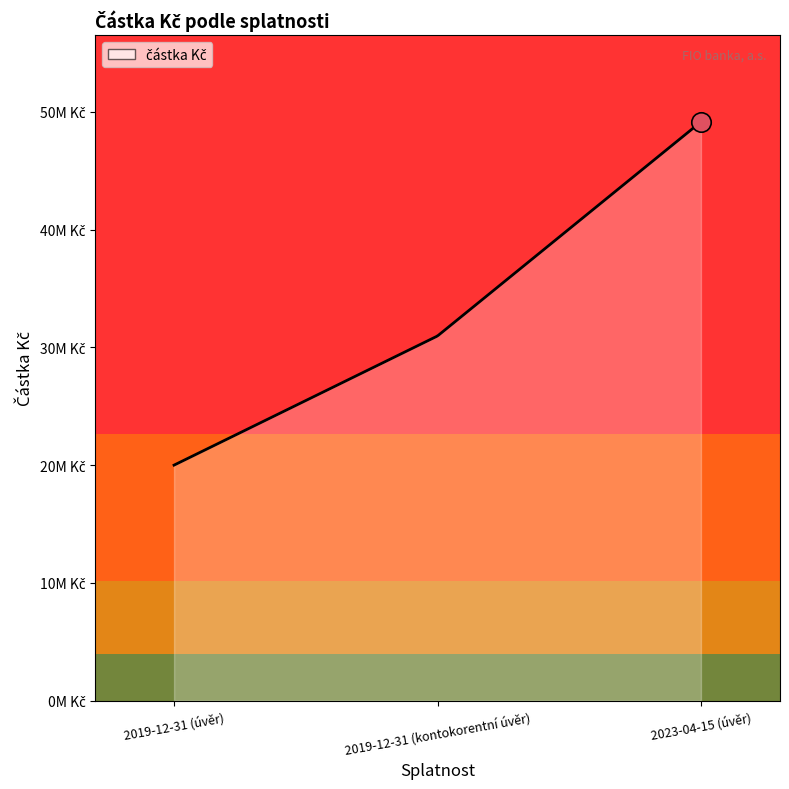

What is the label of the 2nd point from the left?

2019-12-31 (kontokorentní úvěr)